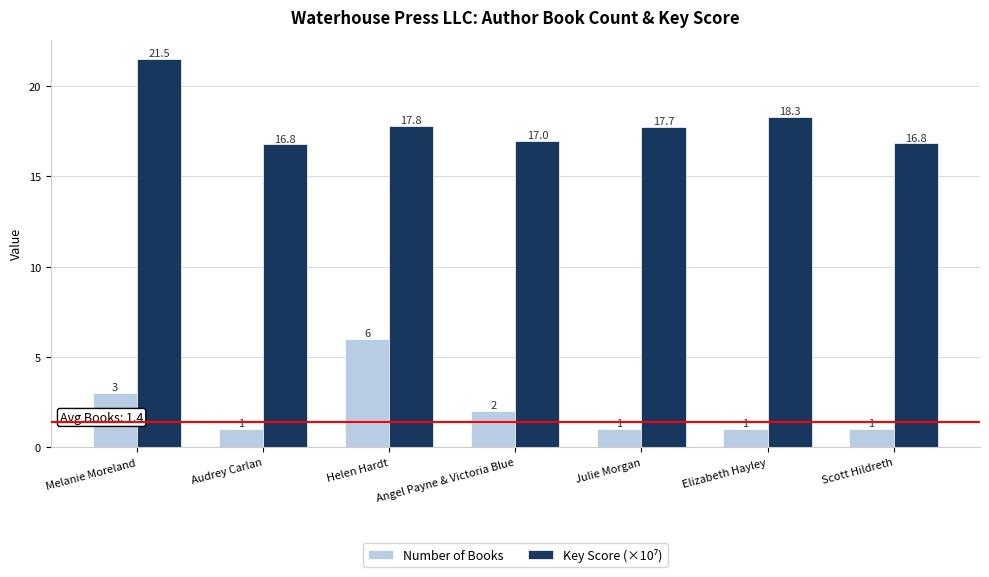

What is the sum of all Number of Books values?

15.0